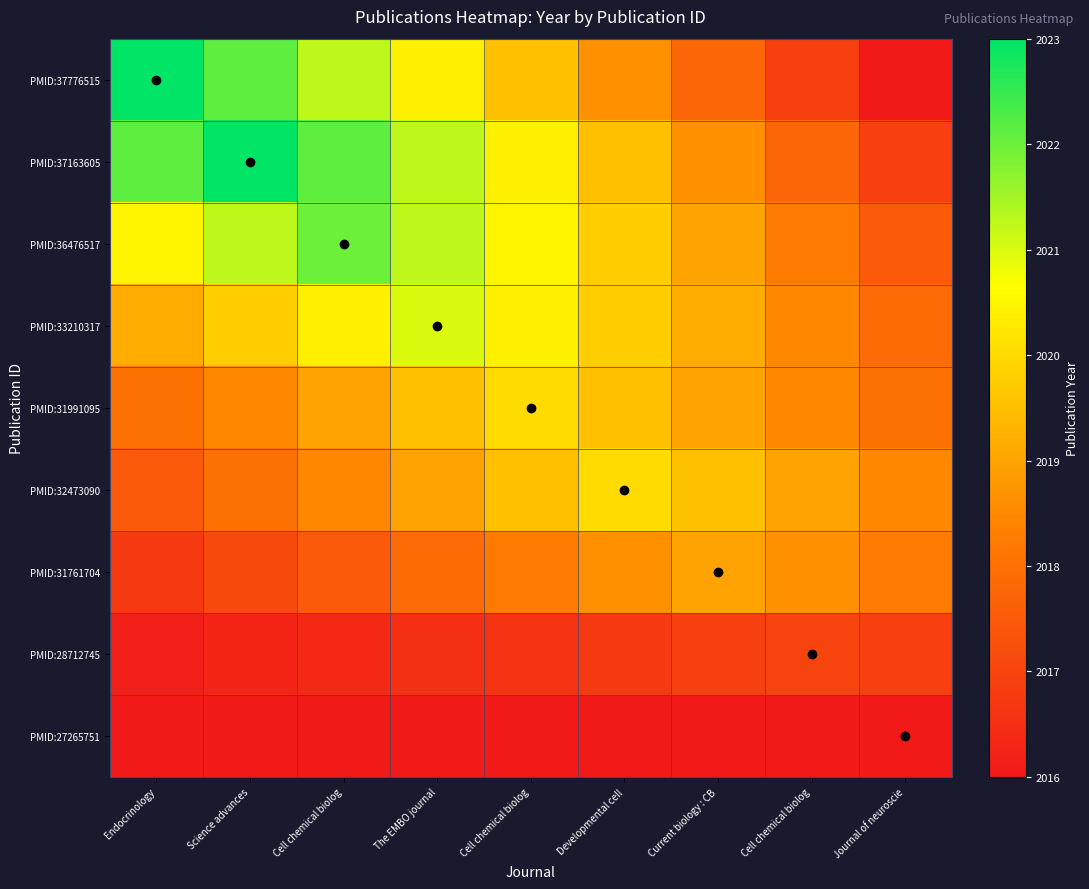

Reading left to right, transcribe all the data shown in this chart.

PMID:37776515: Endocrinology=2023.0	Science advances=2022.1	Cell chemical biolog=2021.2	The EMBO journal=2020.4	Cell chemical biolog=2019.5	Developmental cell=2018.6	Current biology : CB=2017.8	Cell chemical biolog=2016.9	Journal of neuroscie=2016.0
PMID:37163605: Endocrinology=2022.1	Science advances=2023.0	Cell chemical biolog=2022.1	The EMBO journal=2021.2	Cell chemical biolog=2020.4	Developmental cell=2019.5	Current biology : CB=2018.6	Cell chemical biolog=2017.8	Journal of neuroscie=2016.9
PMID:36476517: Endocrinology=2020.5	Science advances=2021.2	Cell chemical biolog=2022.0	The EMBO journal=2021.2	Cell chemical biolog=2020.5	Developmental cell=2019.8	Current biology : CB=2019.0	Cell chemical biolog=2018.2	Journal of neuroscie=2017.5
PMID:33210317: Endocrinology=2019.1	Science advances=2019.8	Cell chemical biolog=2020.4	The EMBO journal=2021.0	Cell chemical biolog=2020.4	Developmental cell=2019.8	Current biology : CB=2019.1	Cell chemical biolog=2018.5	Journal of neuroscie=2017.9
PMID:31991095: Endocrinology=2018.0	Science advances=2018.5	Cell chemical biolog=2019.0	The EMBO journal=2019.5	Cell chemical biolog=2020.0	Developmental cell=2019.5	Current biology : CB=2019.0	Cell chemical biolog=2018.5	Journal of neuroscie=2018.0
PMID:32473090: Endocrinology=2017.5	Science advances=2018.0	Cell chemical biolog=2018.5	The EMBO journal=2019.0	Cell chemical biolog=2019.5	Developmental cell=2020.0	Current biology : CB=2019.5	Cell chemical biolog=2019.0	Journal of neuroscie=2018.5
PMID:31761704: Endocrinology=2016.8	Science advances=2017.1	Cell chemical biolog=2017.5	The EMBO journal=2017.9	Cell chemical biolog=2018.2	Developmental cell=2018.6	Current biology : CB=2019.0	Cell chemical biolog=2018.6	Journal of neuroscie=2018.2
PMID:28712745: Endocrinology=2016.1	Science advances=2016.2	Cell chemical biolog=2016.4	The EMBO journal=2016.5	Cell chemical biolog=2016.6	Developmental cell=2016.8	Current biology : CB=2016.9	Cell chemical biolog=2017.0	Journal of neuroscie=2016.9
PMID:27265751: Endocrinology=2016.0	Science advances=2016.0	Cell chemical biolog=2016.0	The EMBO journal=2016.0	Cell chemical biolog=2016.0	Developmental cell=2016.0	Current biology : CB=2016.0	Cell chemical biolog=2016.0	Journal of neuroscie=2016.0